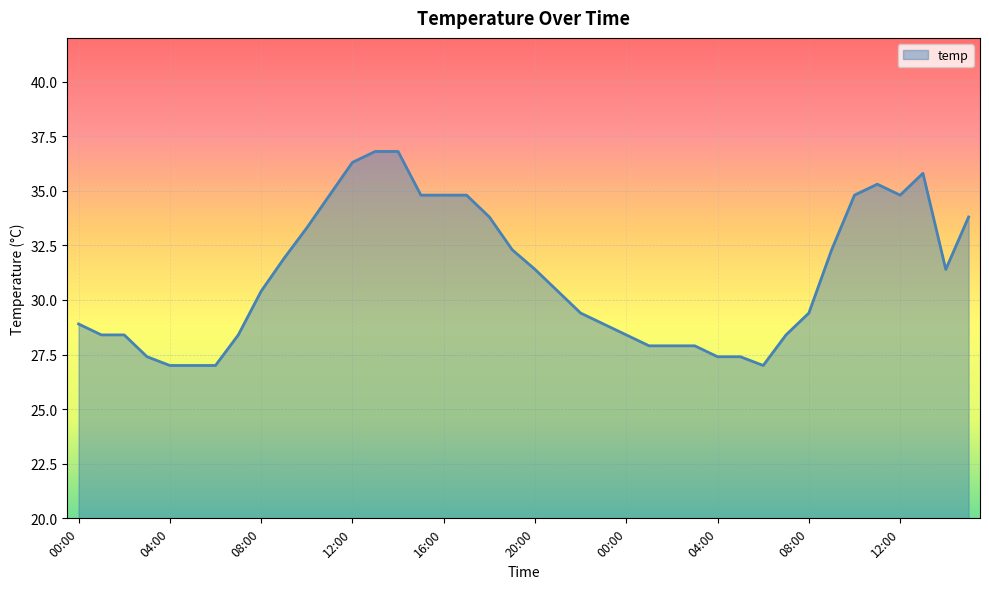

What is the difference between the maximum and minimum values?

9.8